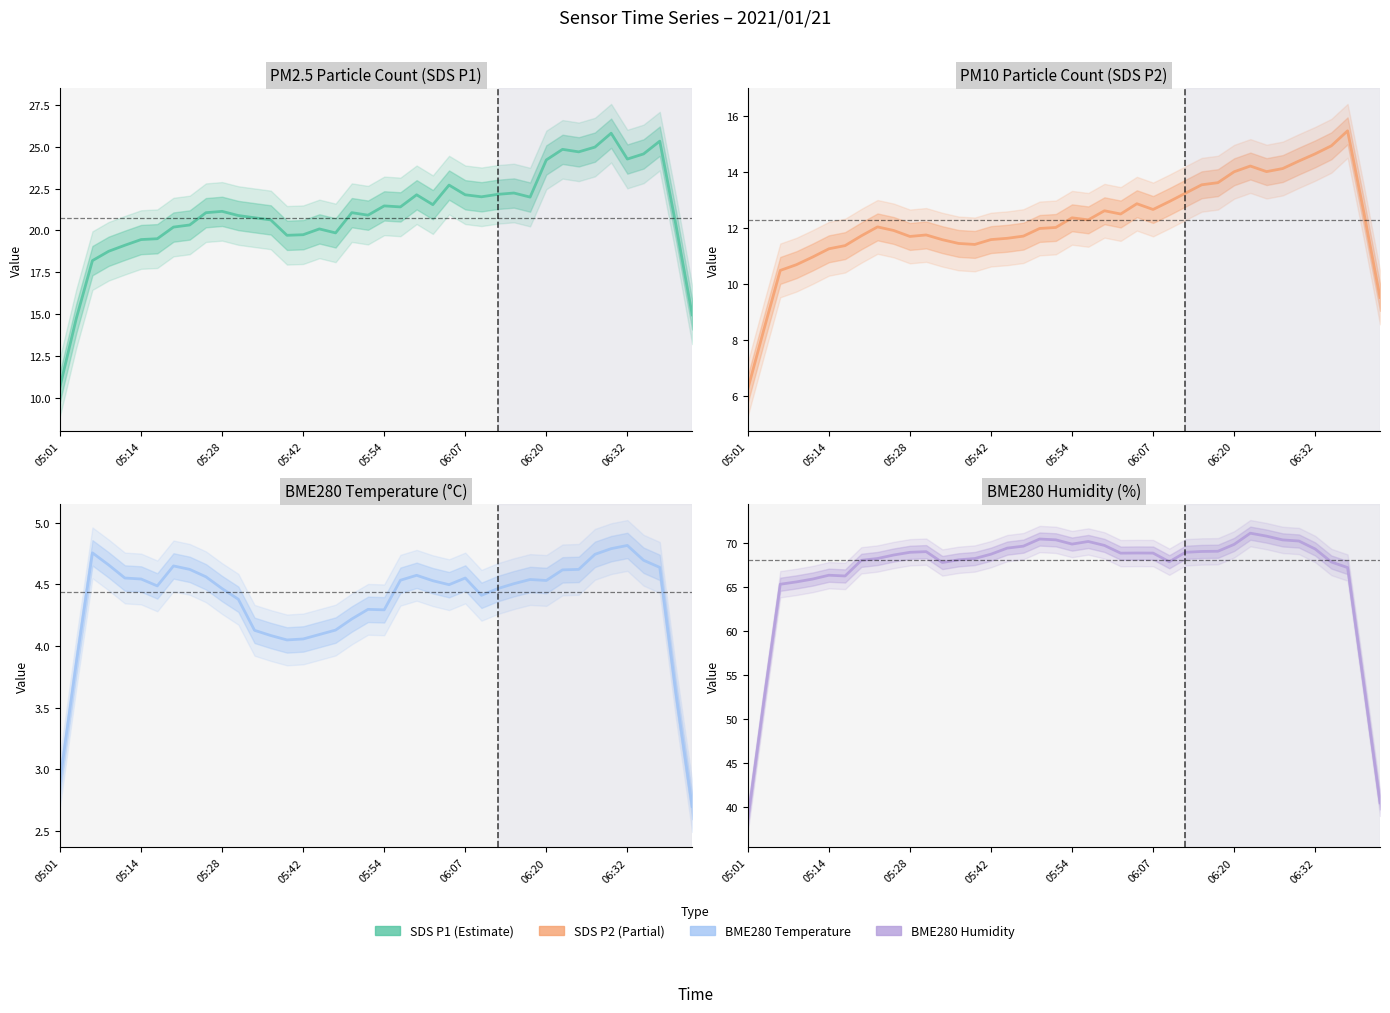

What is the difference between the SDS_P2 values at 24 and 39?

3.4